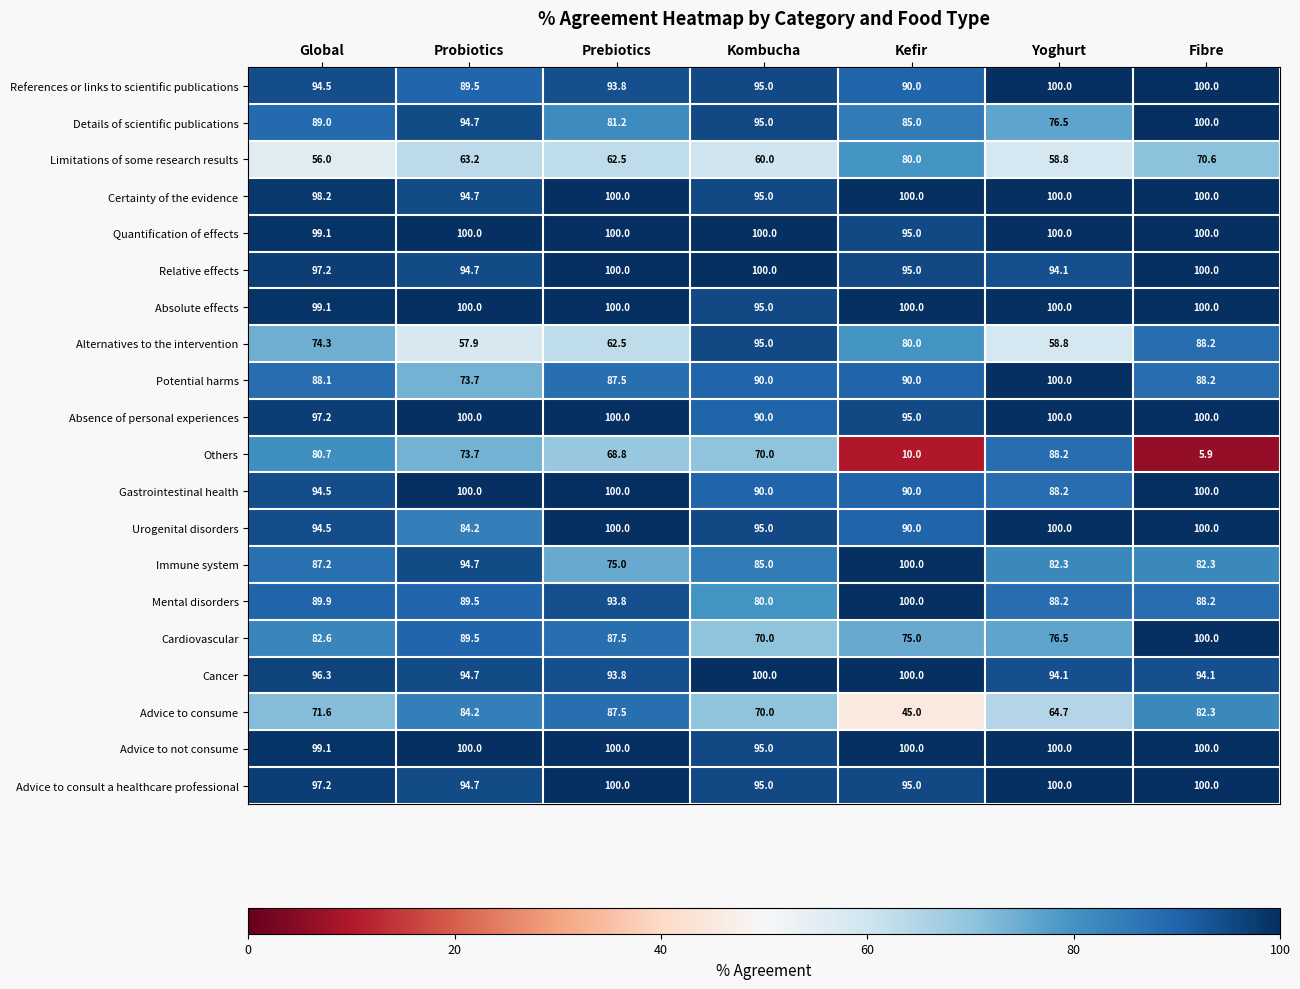

What is the difference between the maximum and minimum values in the Absolute effects series?

5.0